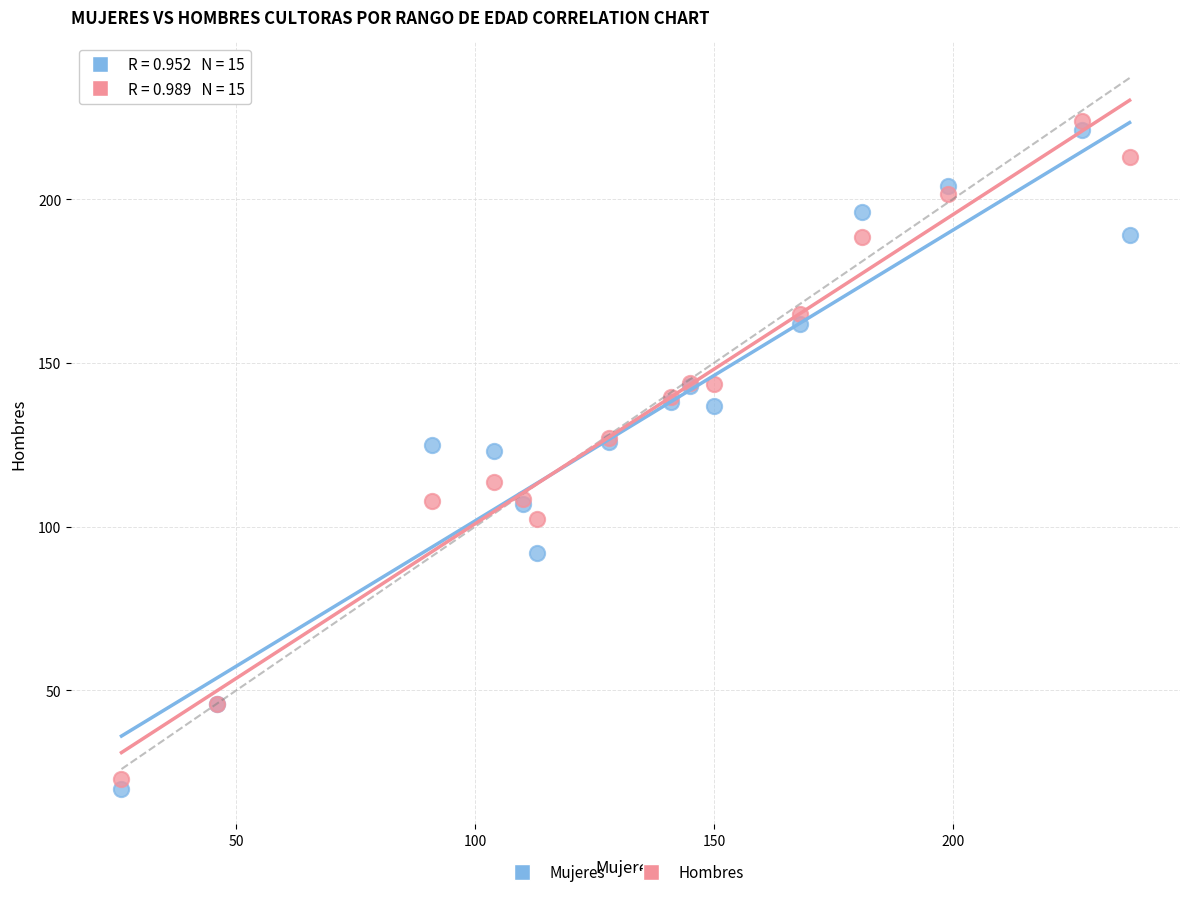

What is the X range (max minus min) for the scatter plot?

211.0